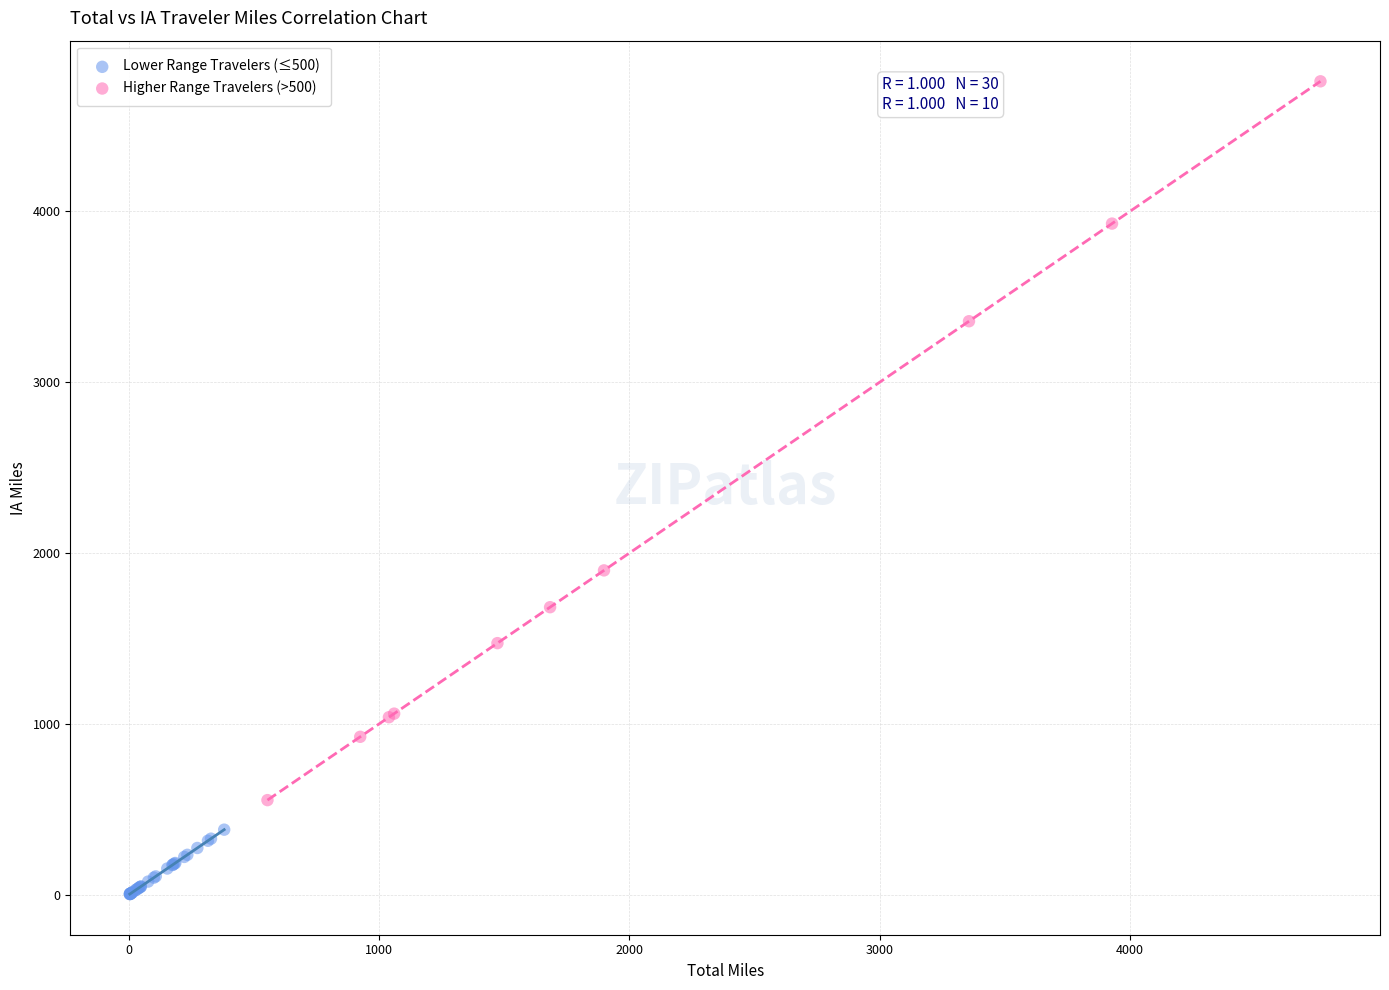

Which series contains the lowest Y value?

Lower Range Travelers (≤500)